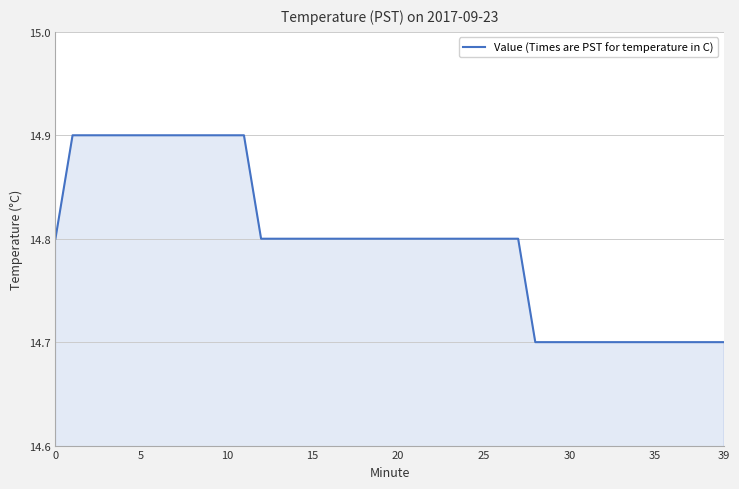

What is the minimum value shown in the chart?

14.7